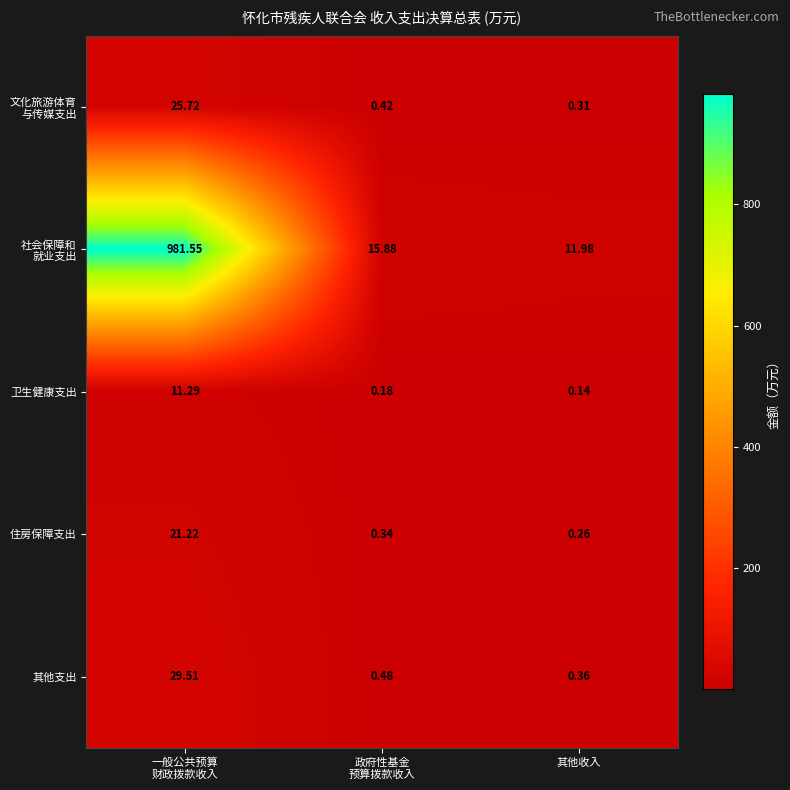

At which category does the chart reach its minimum across all series?

其他收入